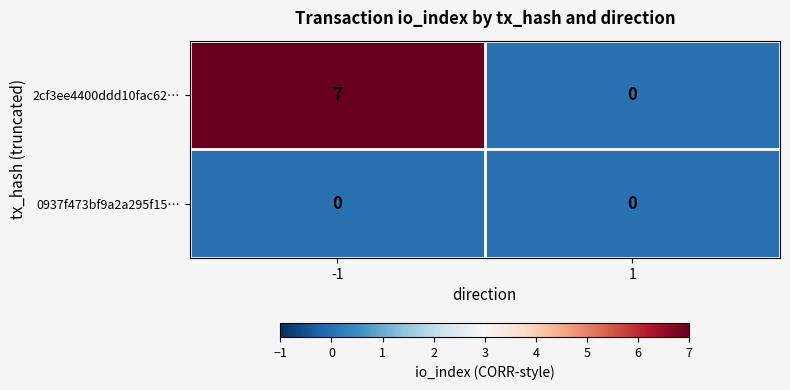

Reading right to left, transcribe all the data shown in this chart.

2cf3ee4400ddd10fac62…: 0	7
0937f473bf9a2a295f15…: 0	0